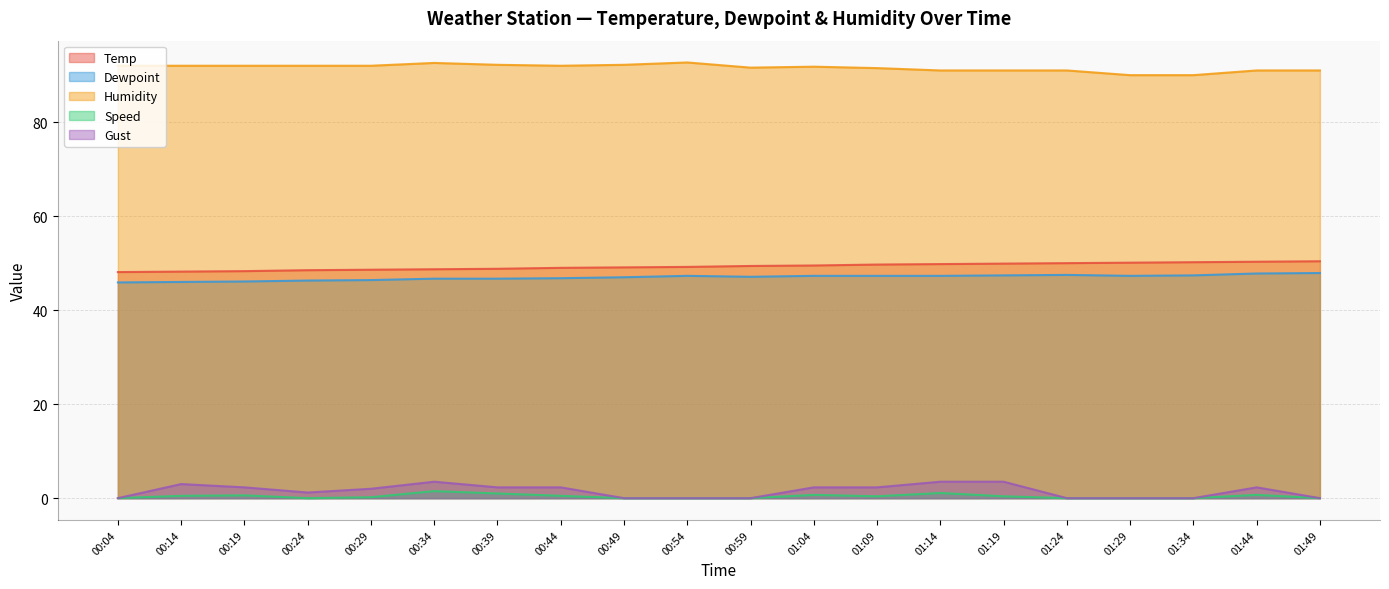

Which series has the widest spread of values?

Gust